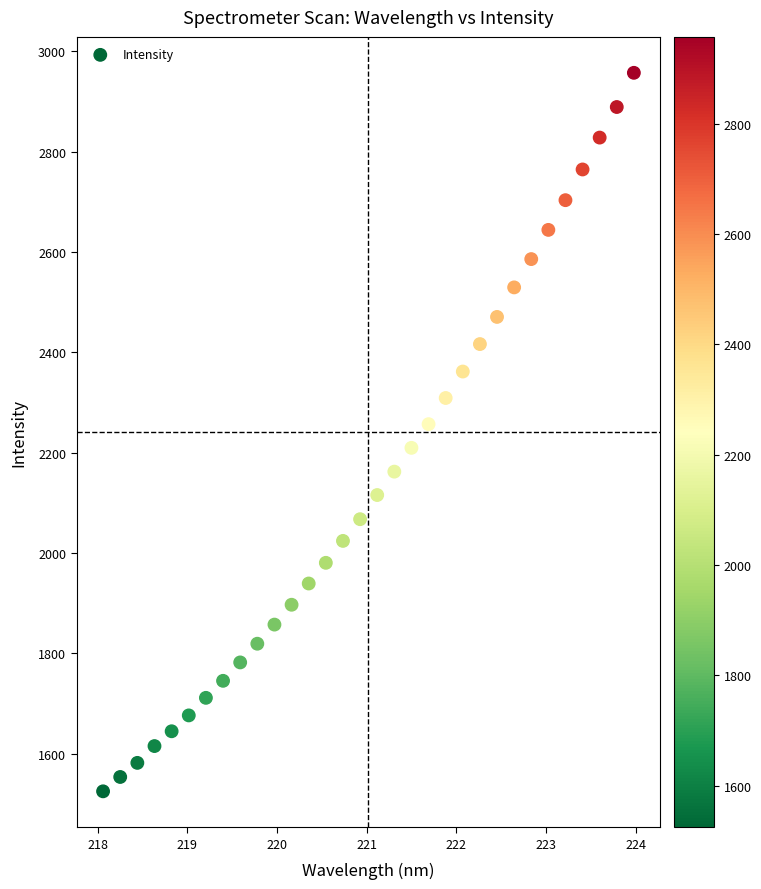

What is the range of X values (max minus min)?

5.9